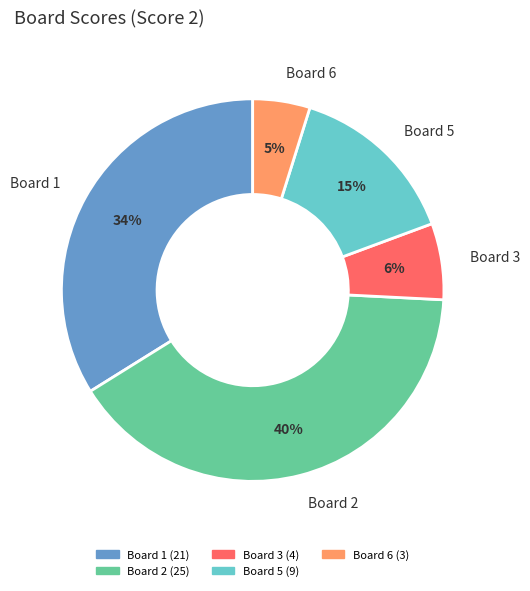

How many slices are in this pie chart?

5